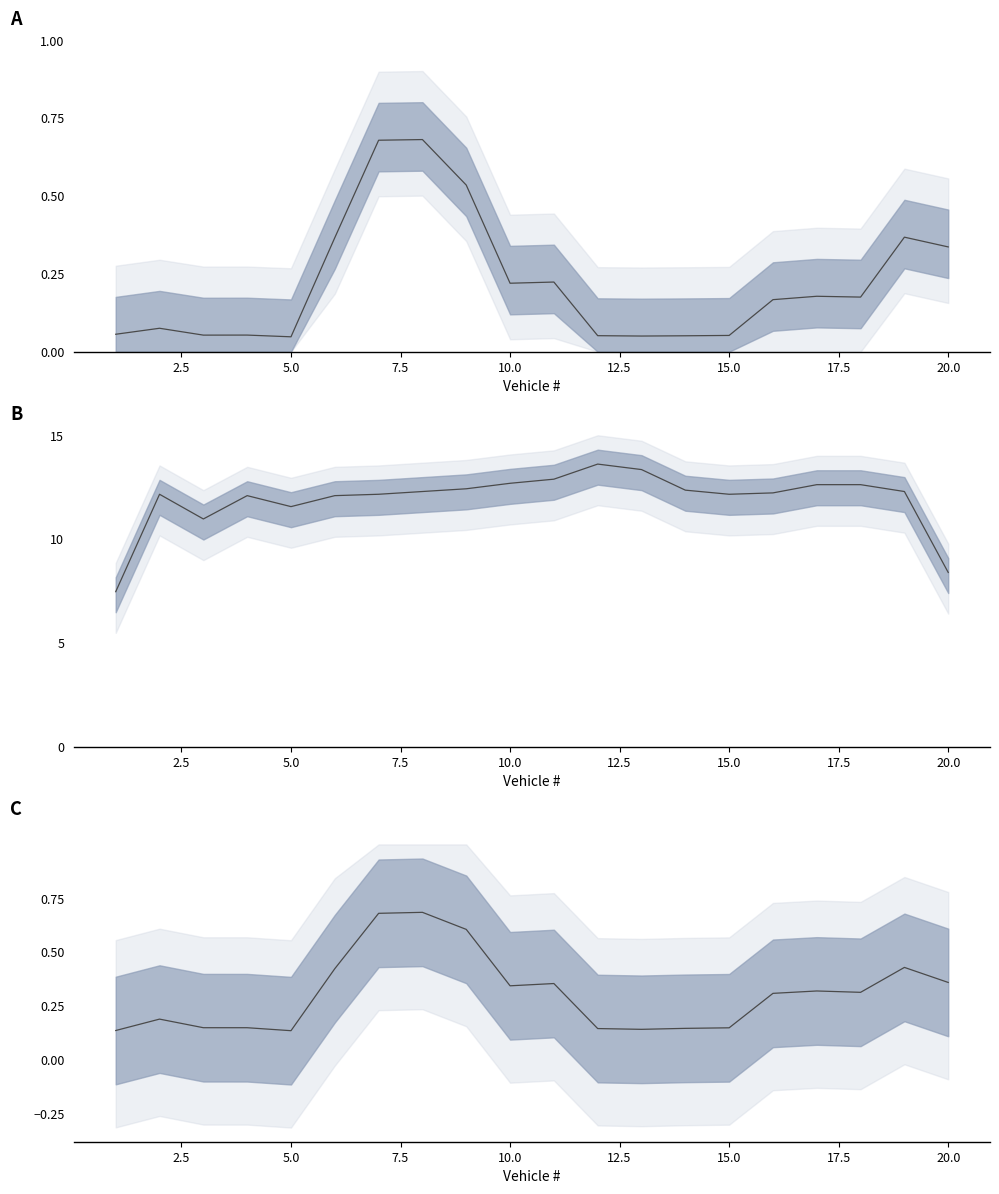

Reading left to right, extract all data points from this chart.

GVW mid: 0.1	0.1	0.1	0.1	0.0	0.4	0.7	0.7	0.5	0.2	0.2	0.1	0.1	0.1	0.1	0.2	0.2	0.2	0.4	0.3
Speed mid: 7.5	12.2	11.0	12.1	11.6	12.1	12.2	12.3	12.4	12.7	12.9	13.6	13.3	12.4	12.2	12.2	12.6	12.6	12.3	8.4
AxleWeight mid: 0.1	0.2	0.1	0.1	0.1	0.4	0.7	0.7	0.6	0.3	0.4	0.1	0.1	0.1	0.1	0.3	0.3	0.3	0.4	0.4